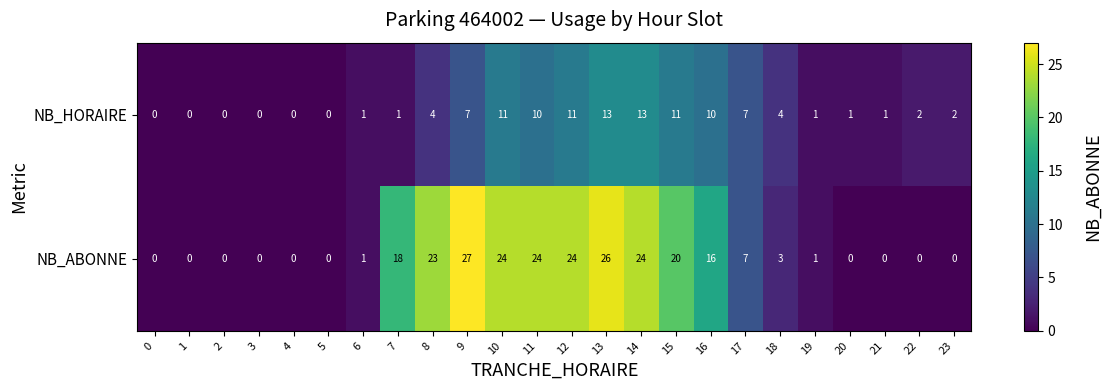

At which category does the chart reach its peak across all series?

9